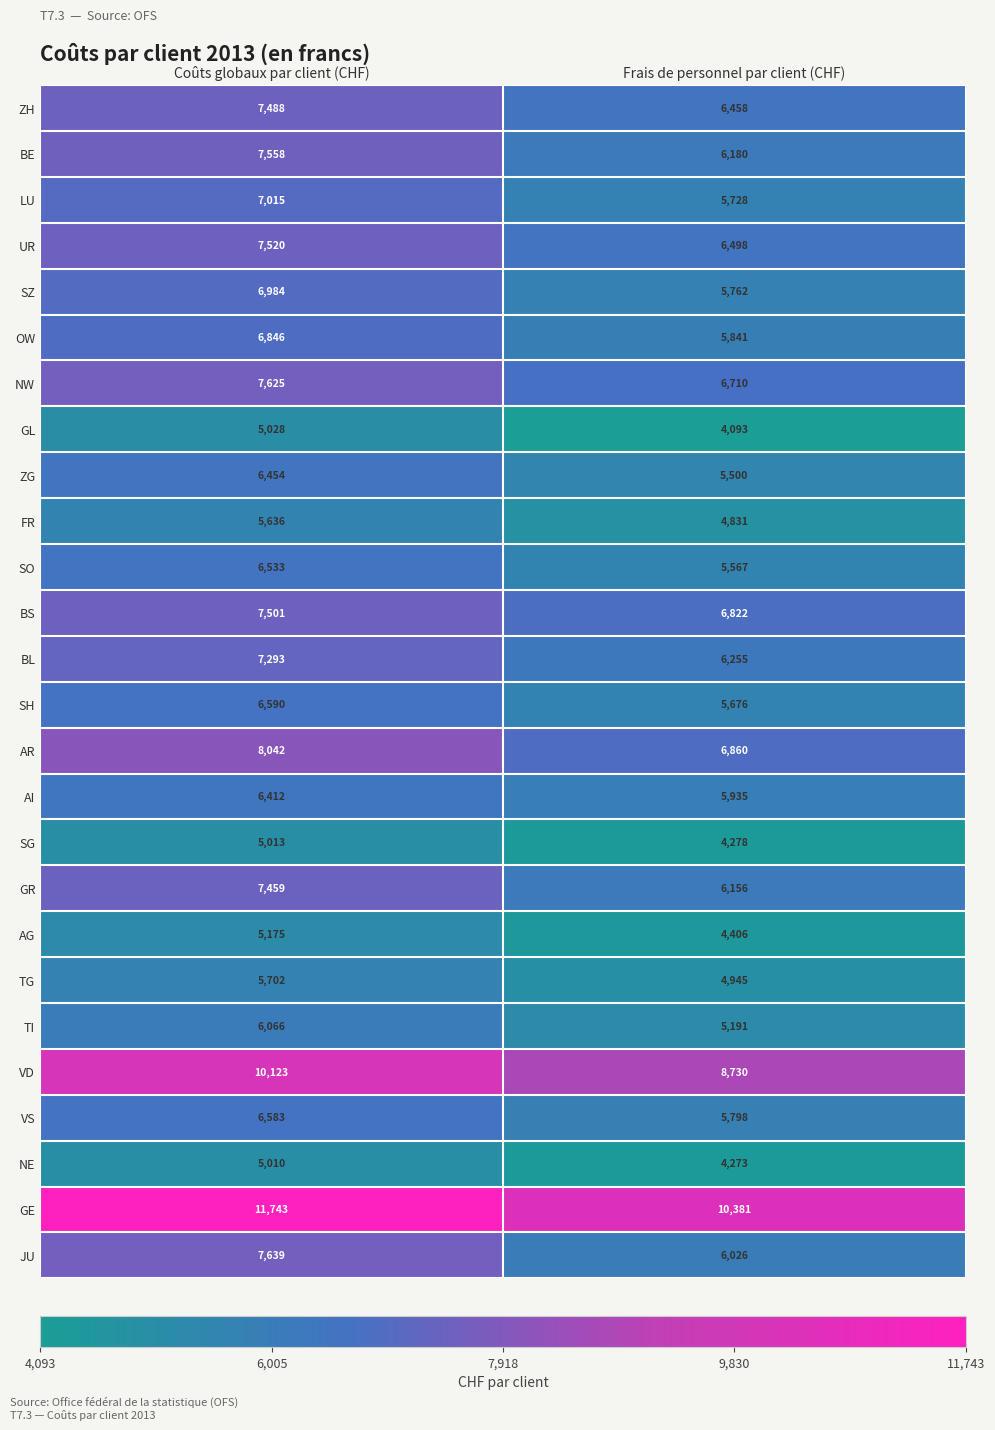

At how many categories does at least one series exceed 9908?

2